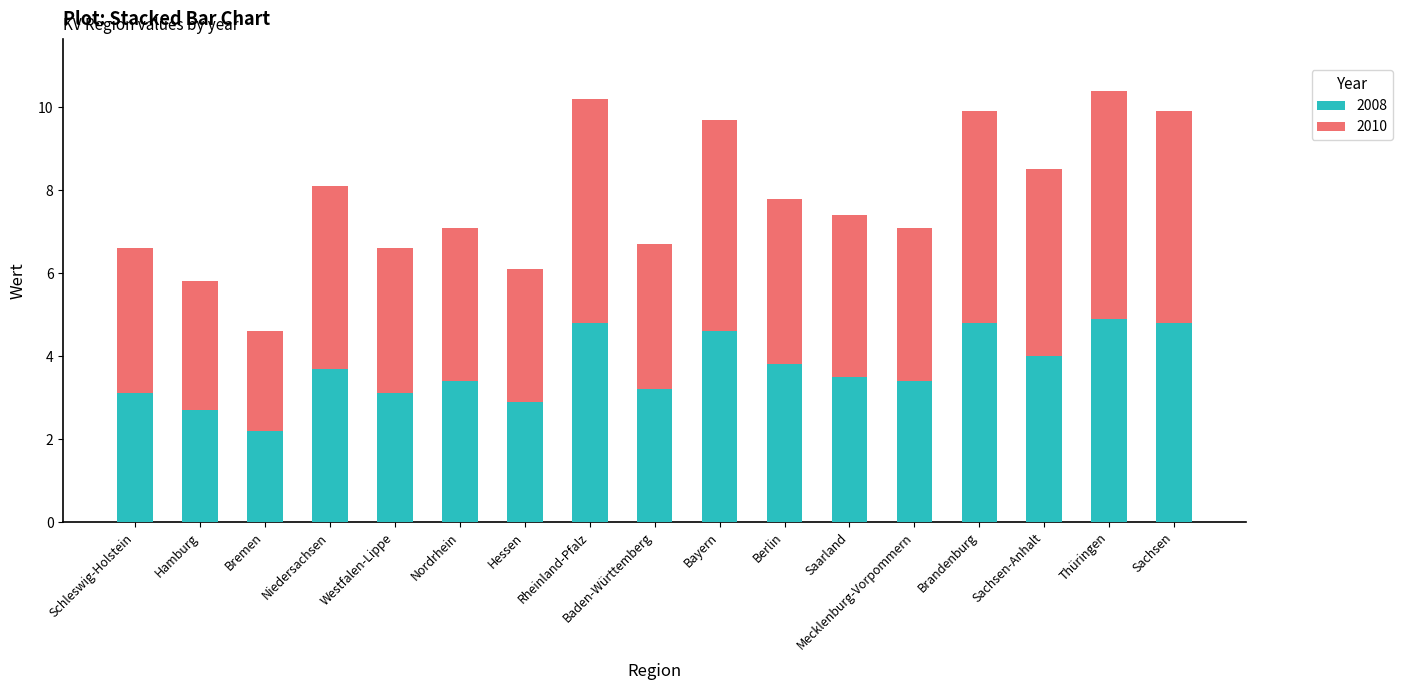

How many series are shown in this chart?

2